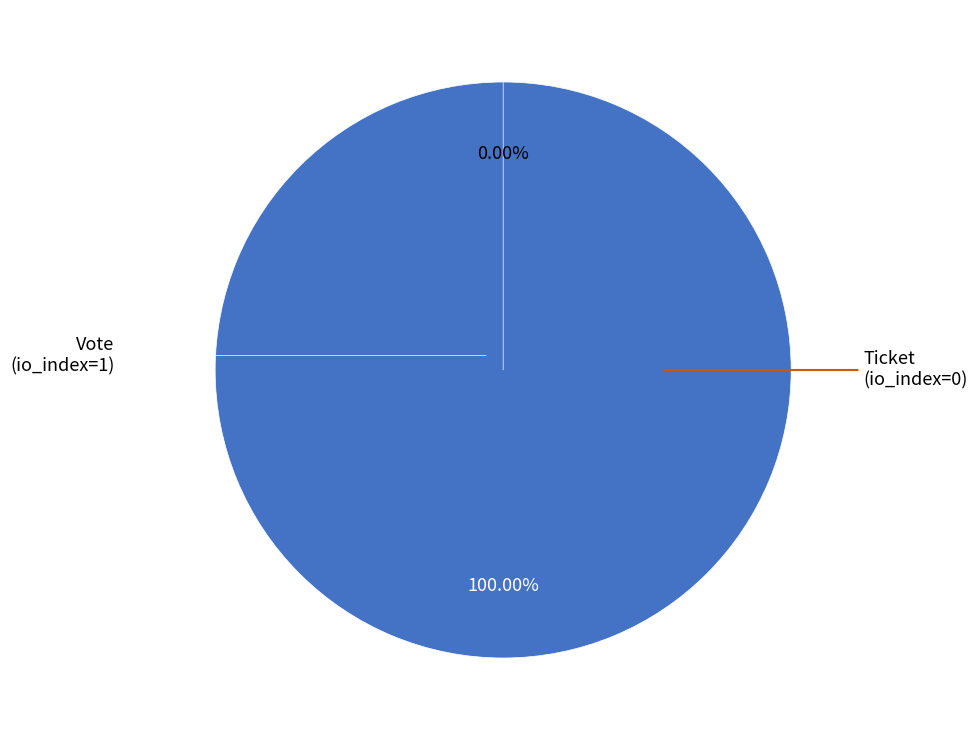

True or false: Ticket accounts for 0% of the total.

True